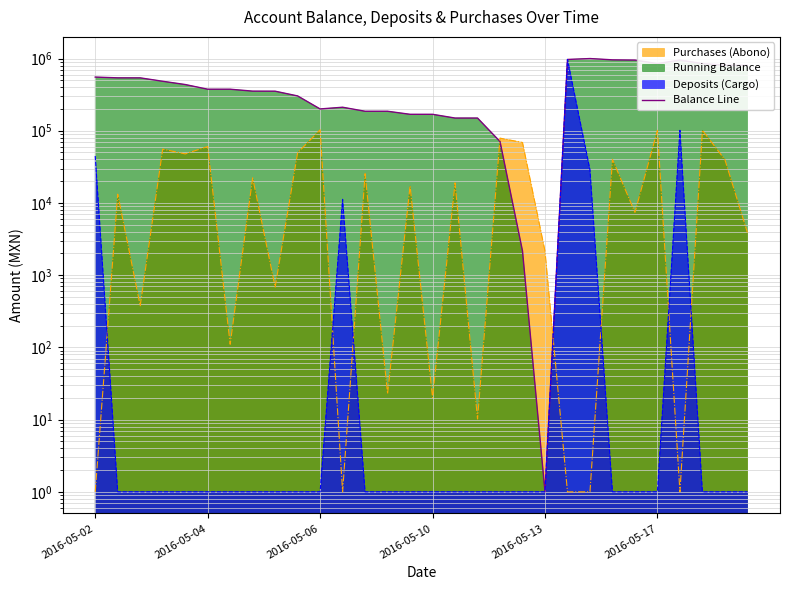

What is the change in value from 13 to 16?

-36204.4